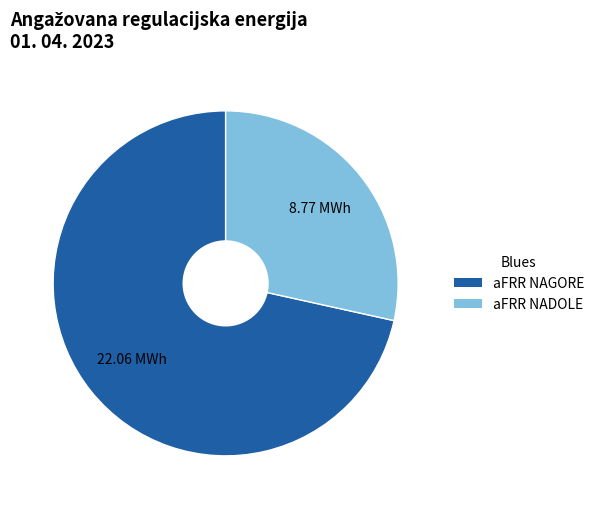

Combined, do aFRR NADOLE and aFRR NAGORE account for over 50%?

Yes